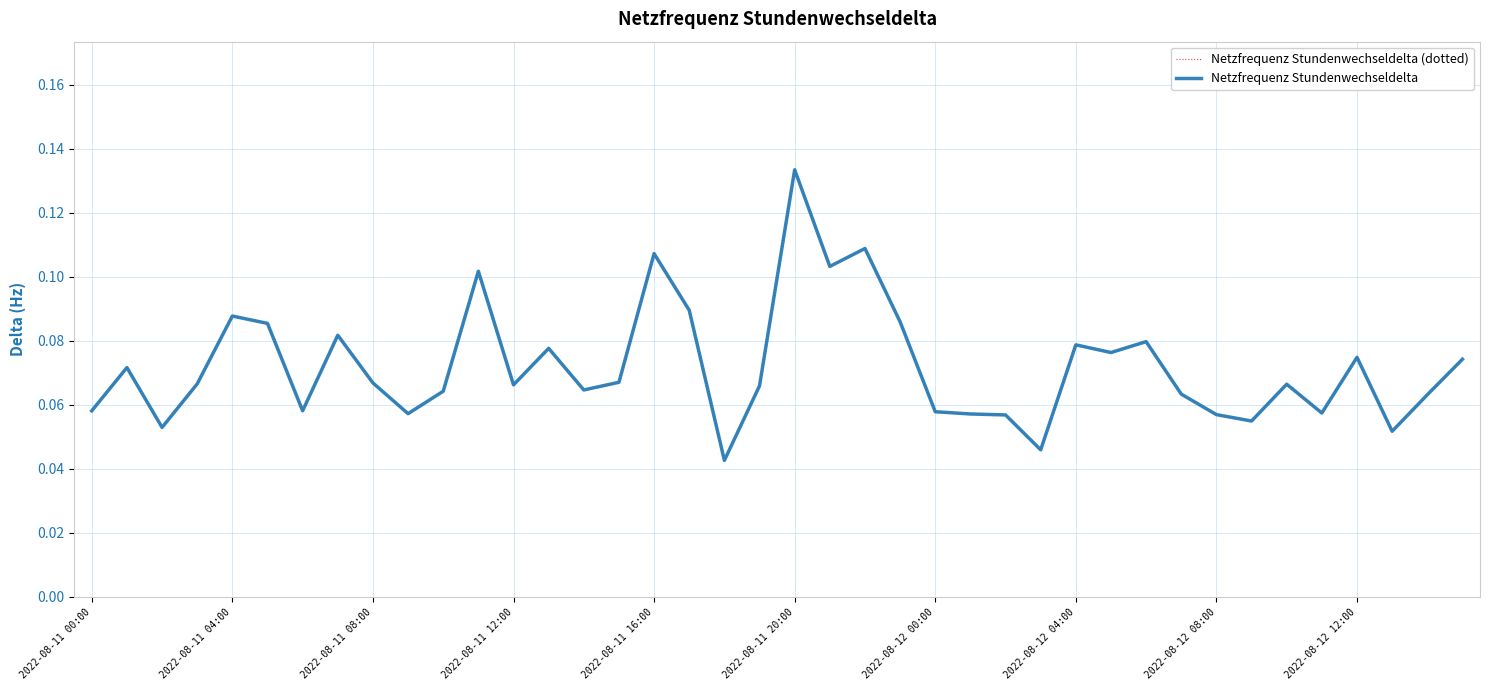

Reading left to right, what are all the values shown in this chart?

Netzfrequenz Stundenwechseldelta (dotted): 0.1	0.1	0.1	0.1	0.1	0.1	0.1	0.1	0.1	0.1	0.1	0.1	0.1	0.1	0.1	0.1	0.1	0.1	0.0	0.1	0.1	0.1	0.1	0.1	0.1	0.1	0.1	0.0	0.1	0.1	0.1	0.1	0.1	0.1	0.1	0.1	0.1	0.1	0.1	0.1
Netzfrequenz Stundenwechseldelta: 0.1	0.1	0.1	0.1	0.1	0.1	0.1	0.1	0.1	0.1	0.1	0.1	0.1	0.1	0.1	0.1	0.1	0.1	0.0	0.1	0.1	0.1	0.1	0.1	0.1	0.1	0.1	0.0	0.1	0.1	0.1	0.1	0.1	0.1	0.1	0.1	0.1	0.1	0.1	0.1